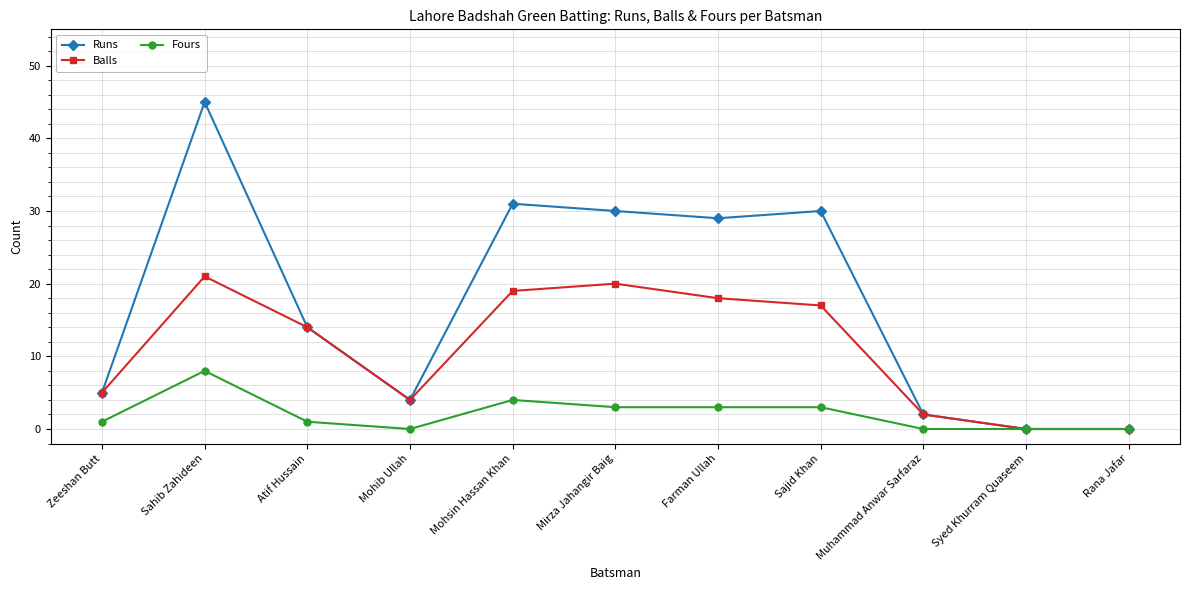

List the series in order of their overall mean, highest first.

Runs, Balls, Fours